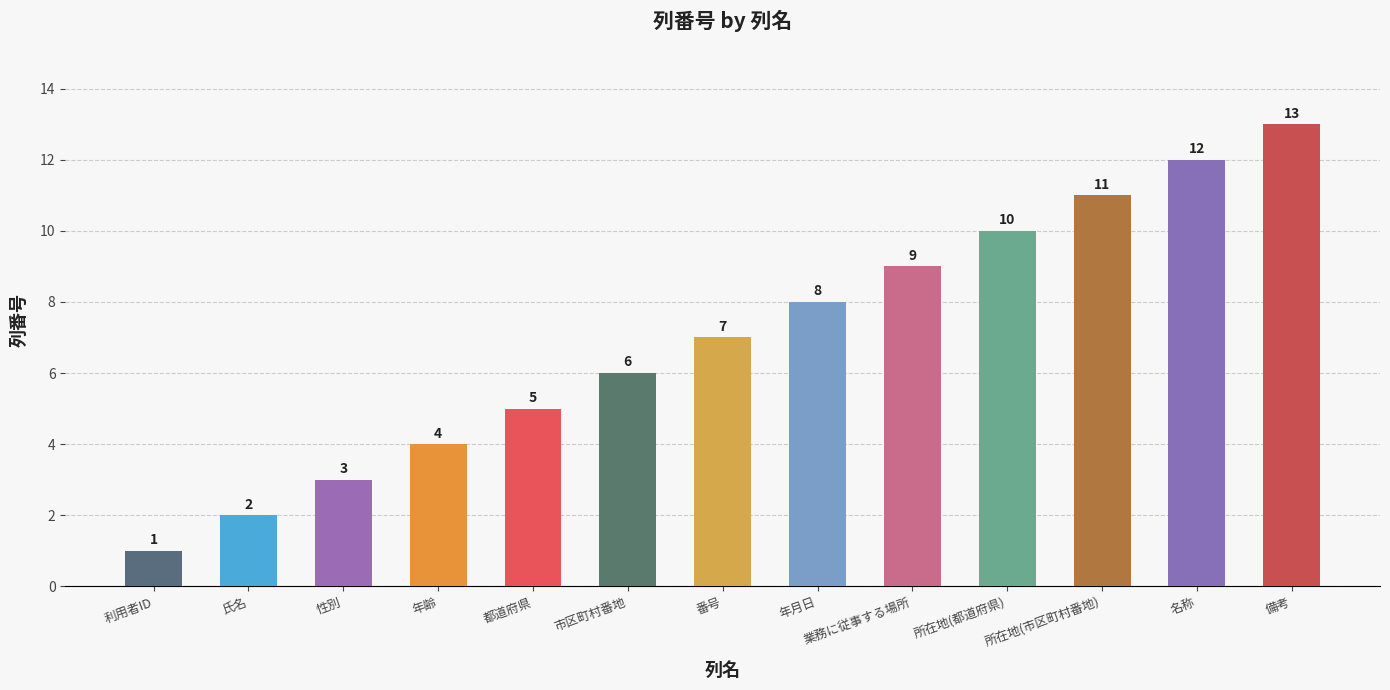

What is the label of the 3rd bar from the left?

性別